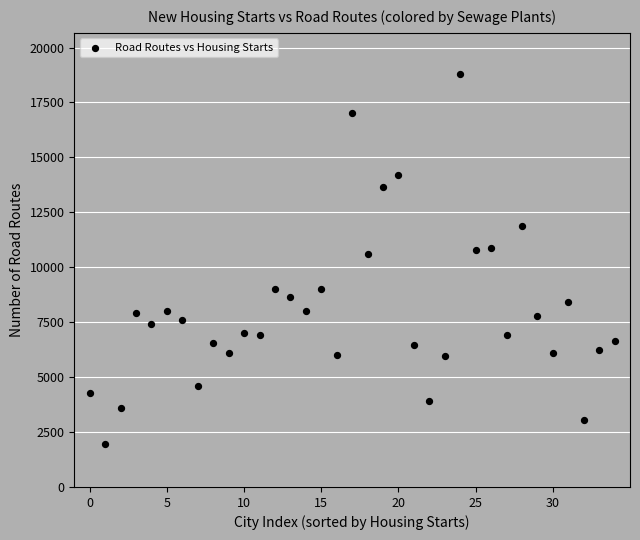

What Y value in the scatter plot is closest to 10362?

10581